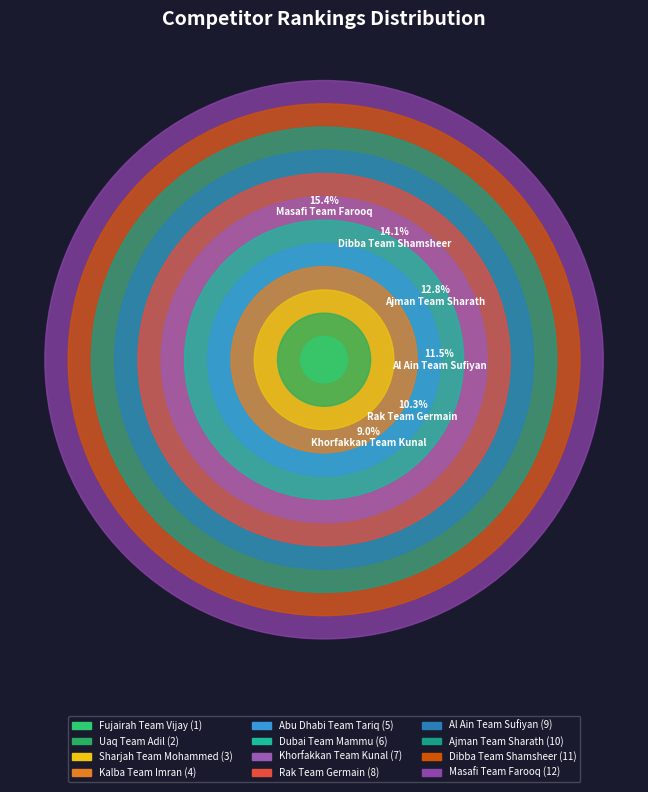

Which has a higher value, Uaq Team Adil or Sharjah Team Mohammed?

Sharjah Team Mohammed